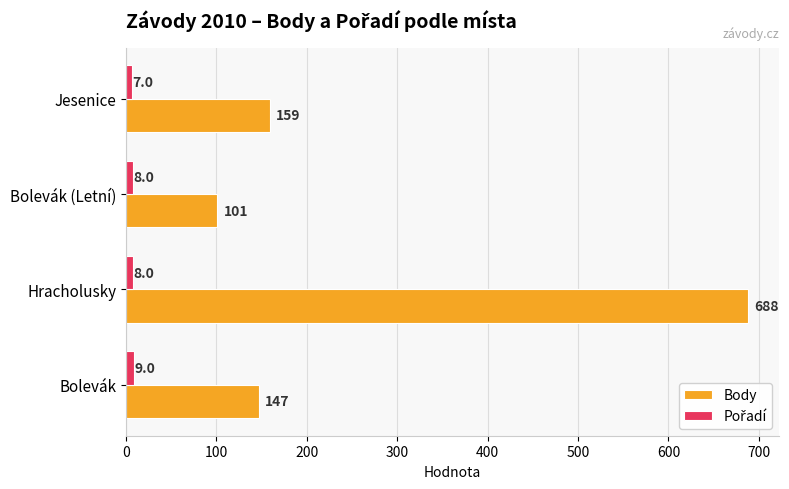

At which category does the chart reach its peak across all series?

Hracholusky